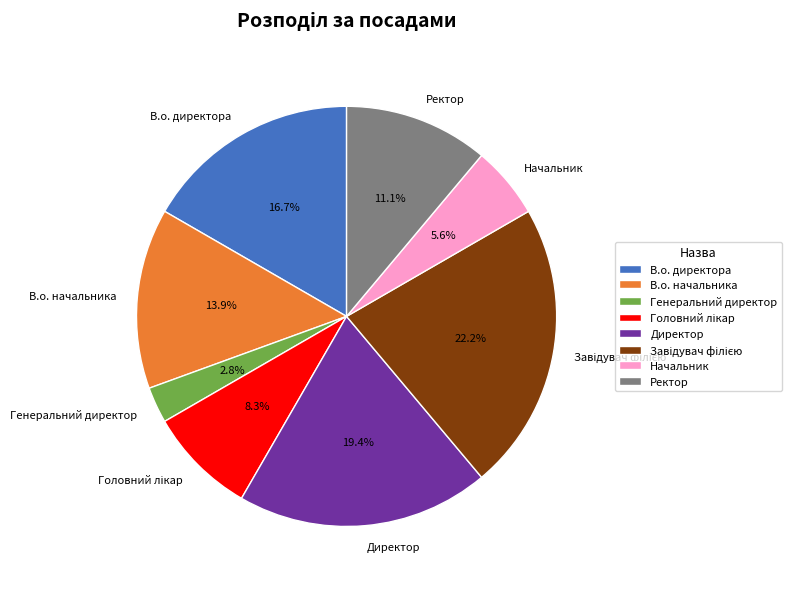

How much of the chart is everything except В.о. директора?

83.3%